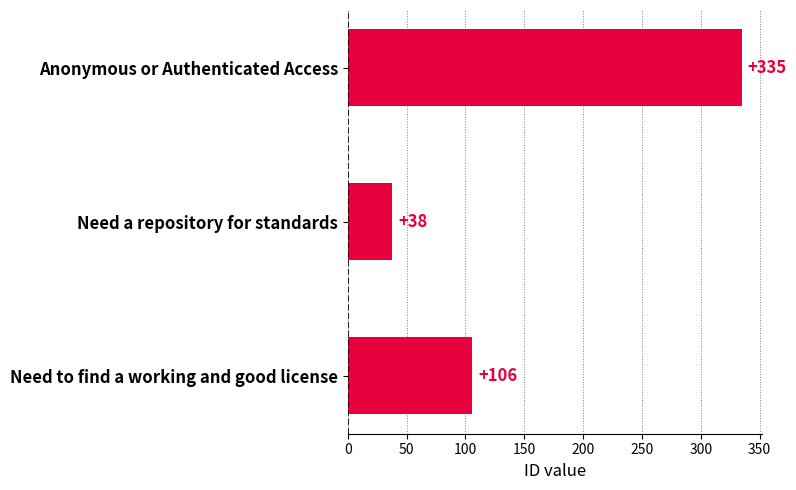

Rank the categories by value from lowest to highest.

Need a repository for standards, Need to find a working and good license, Anonymous or Authenticated Access